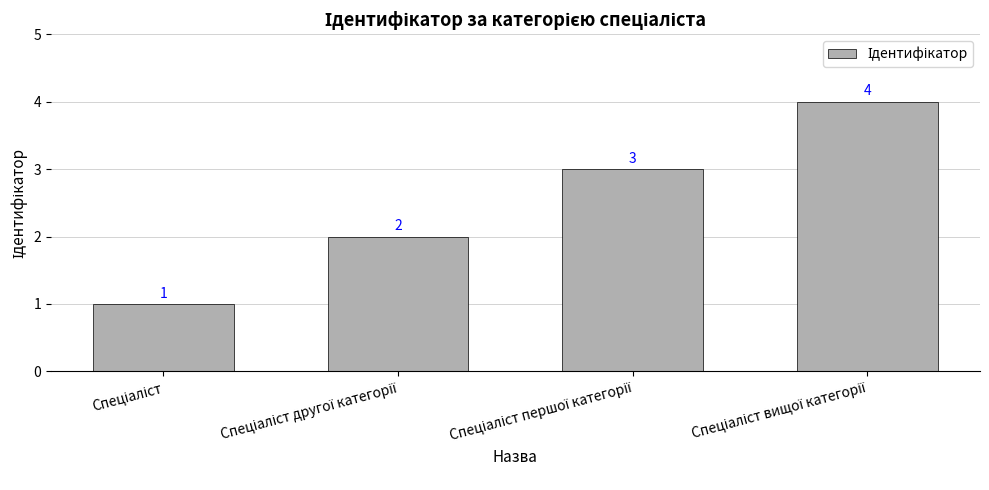

What is the difference between the maximum and minimum values?

3